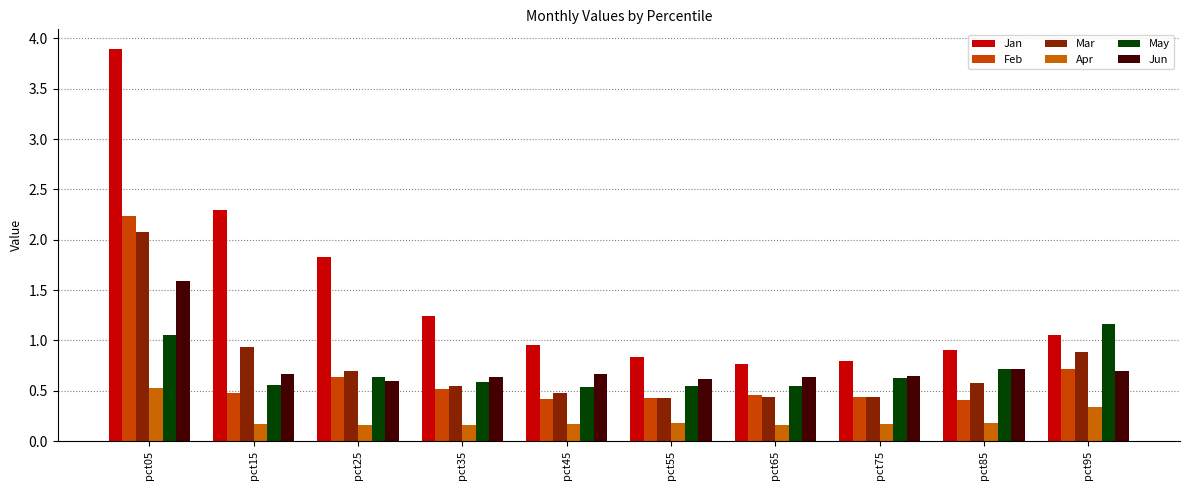

What is the sum of all Feb values?

6.7